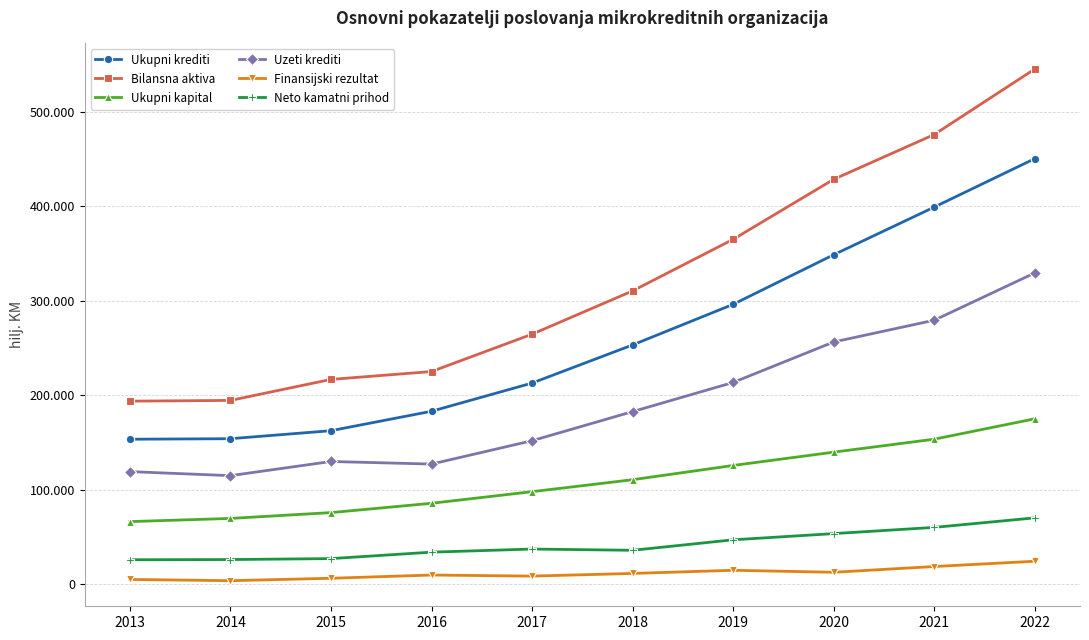

Which series has the largest range (max minus min)?

Bilansna aktiva